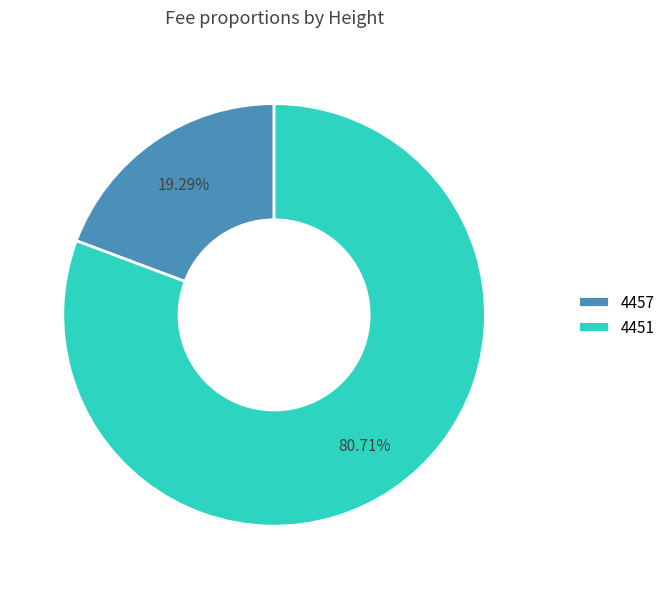

To the nearest percent, what is the difference between the largest and smallest slice percentages?

61%